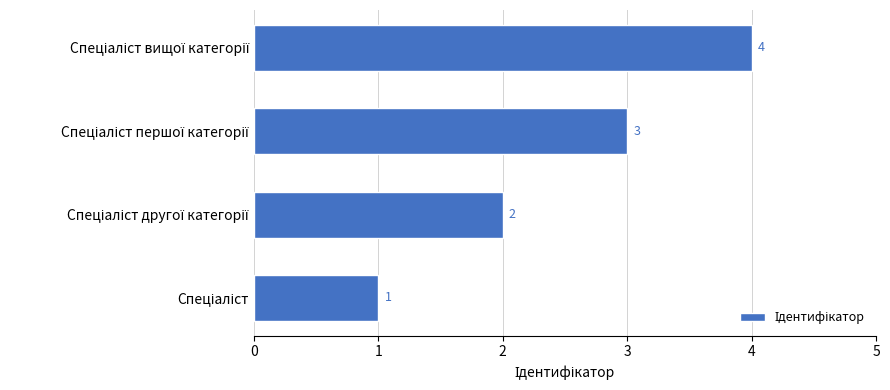

What is the maximum value shown in the chart?

4